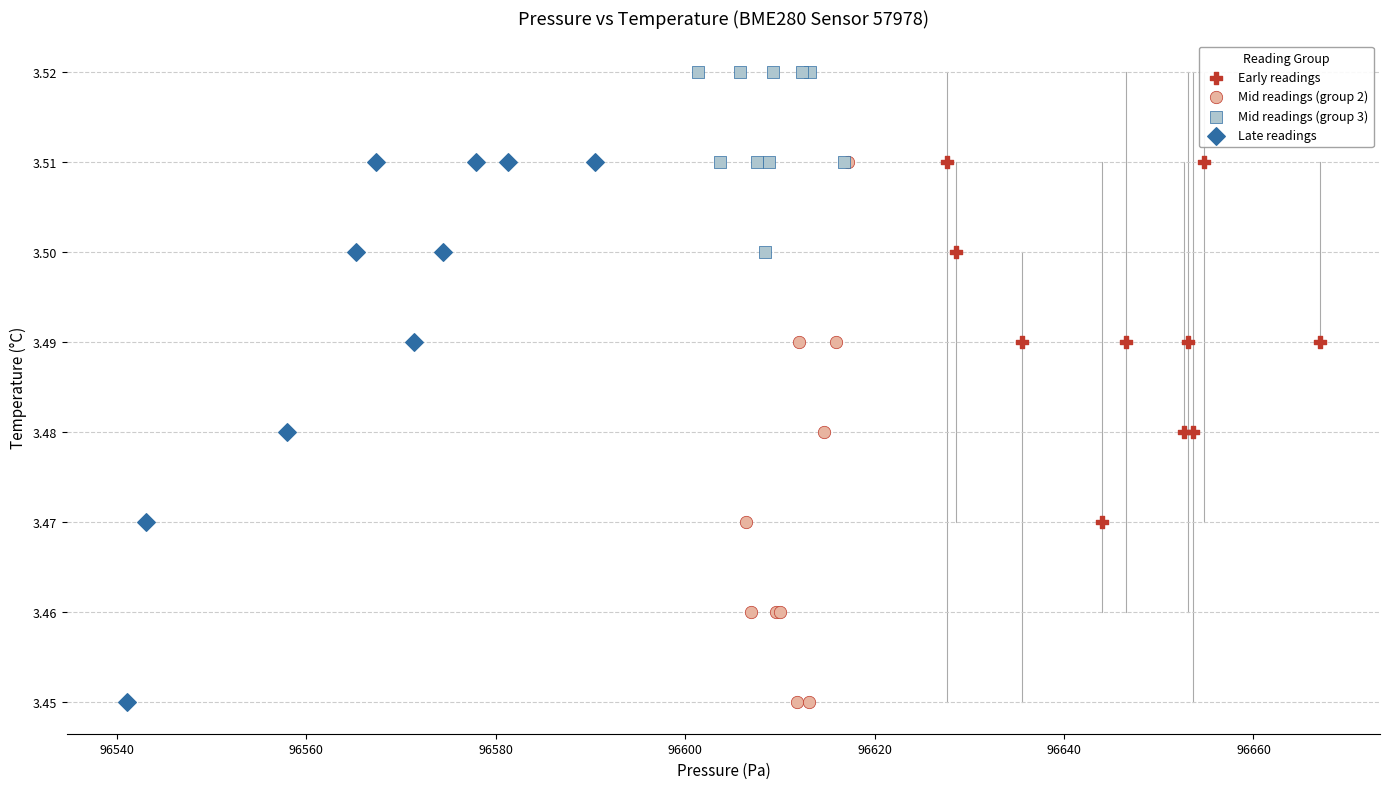

Which series contains the highest Y value?

Mid readings (group 3)